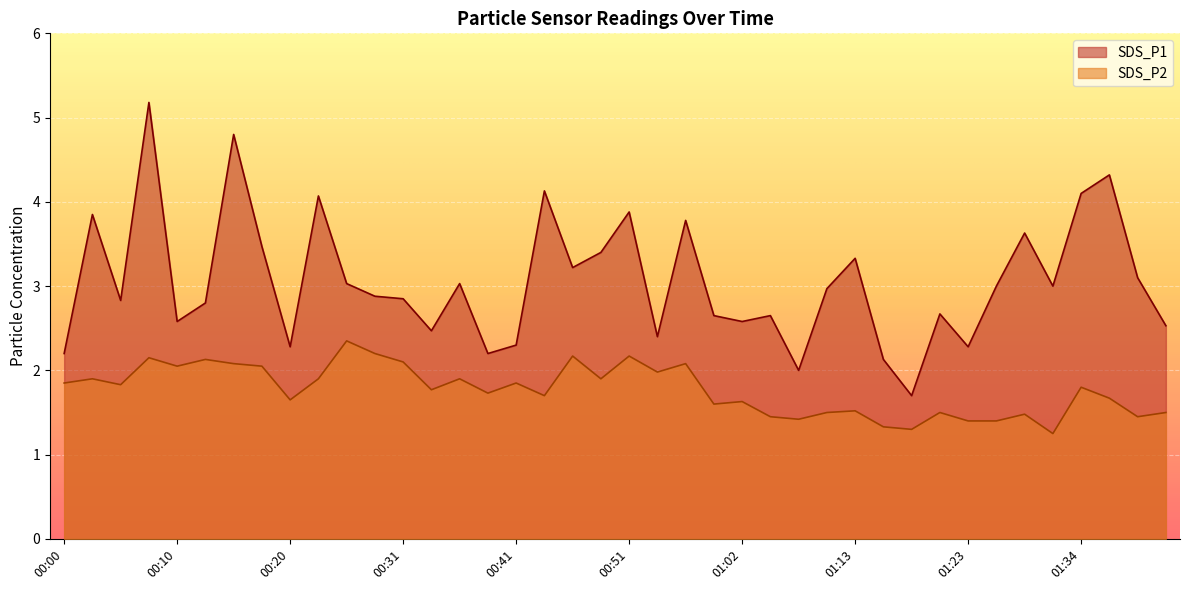

Read the SDS_P2 value at 00:49.

1.9